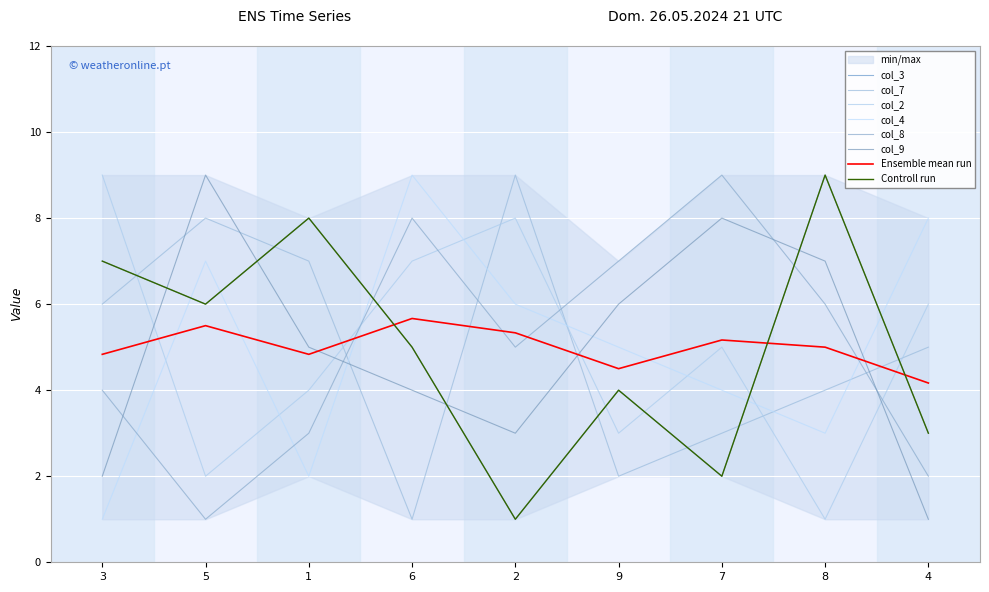

Which series changed the most between 9 and 4?

col_8